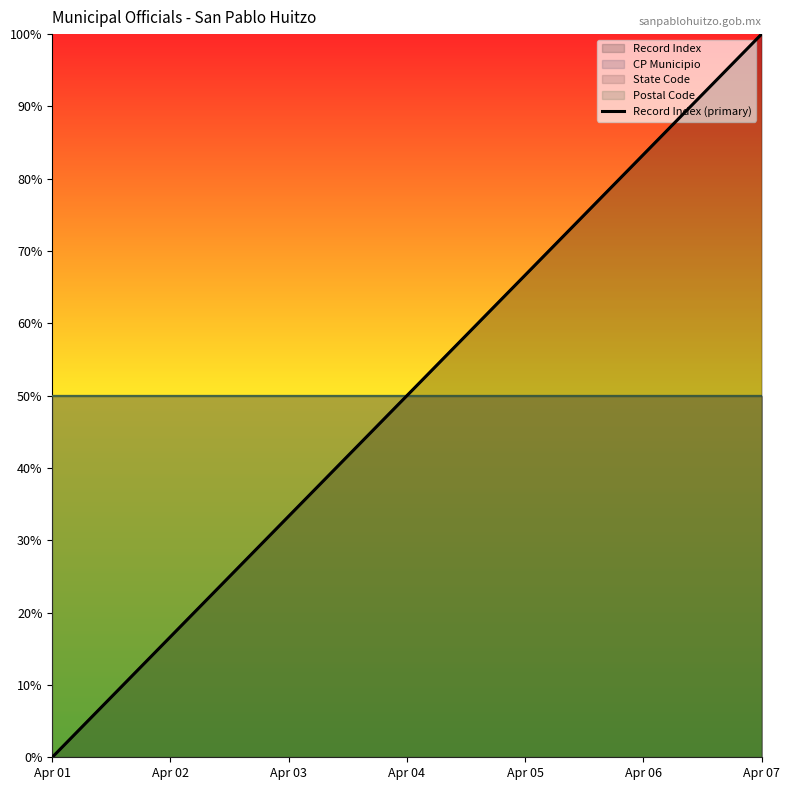

How many lines are shown in the chart?

1